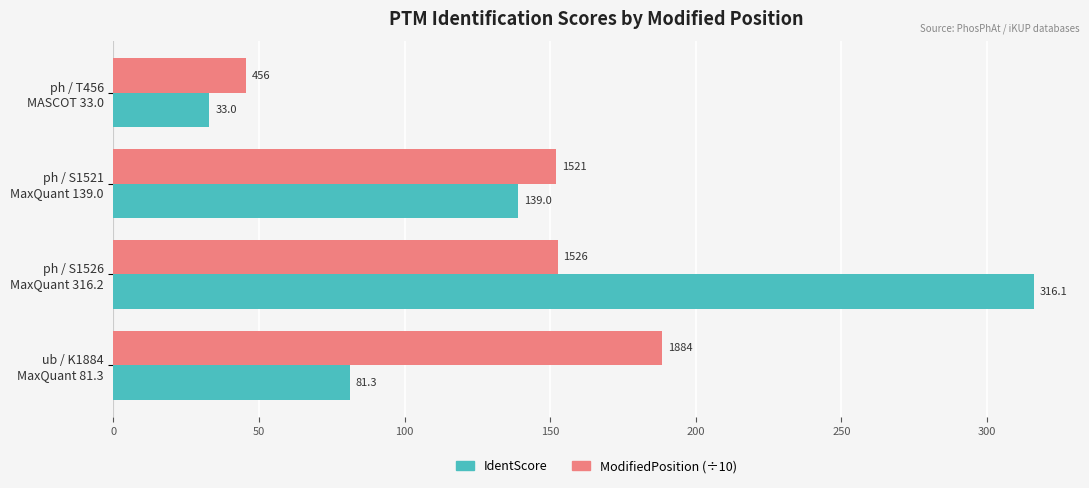

List the labels in order of IdentScore value, smallest first.

ph / T456
MASCOT 33.0, ub / K1884
MaxQuant 81.3, ph / S1521
MaxQuant 139.0, ph / S1526
MaxQuant 316.2